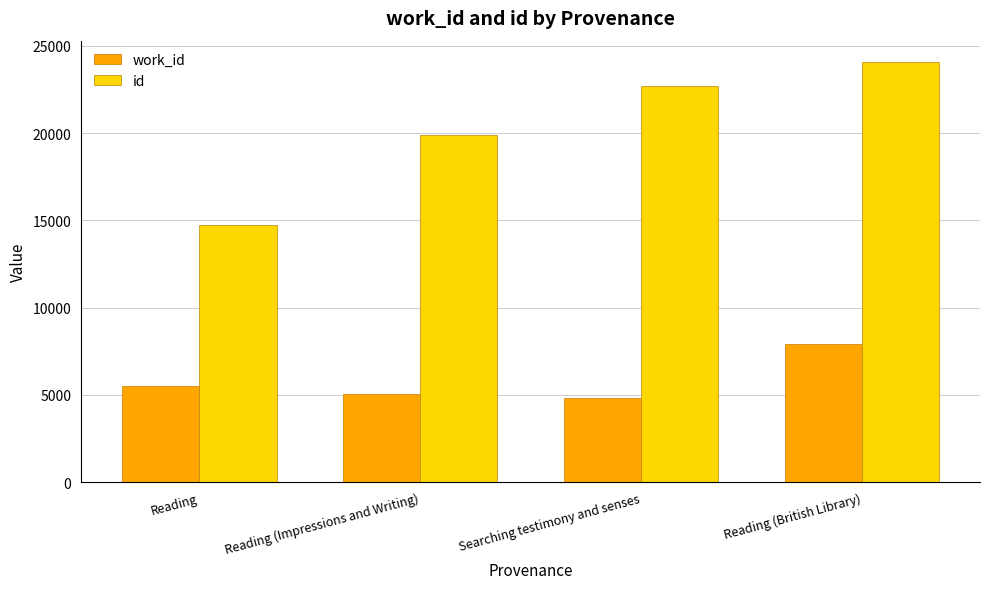

Rank the series at Reading (British Library) from lowest to highest value.

work_id, id